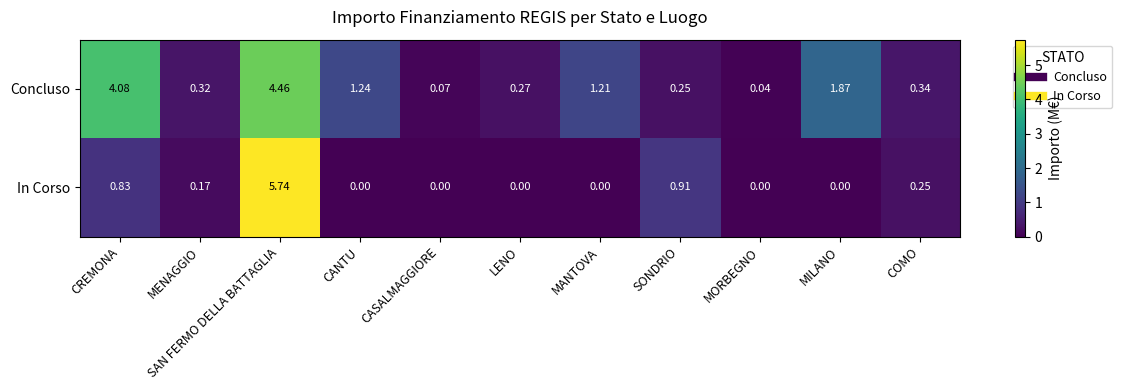

Which series has the largest total across all categories?

Concluso